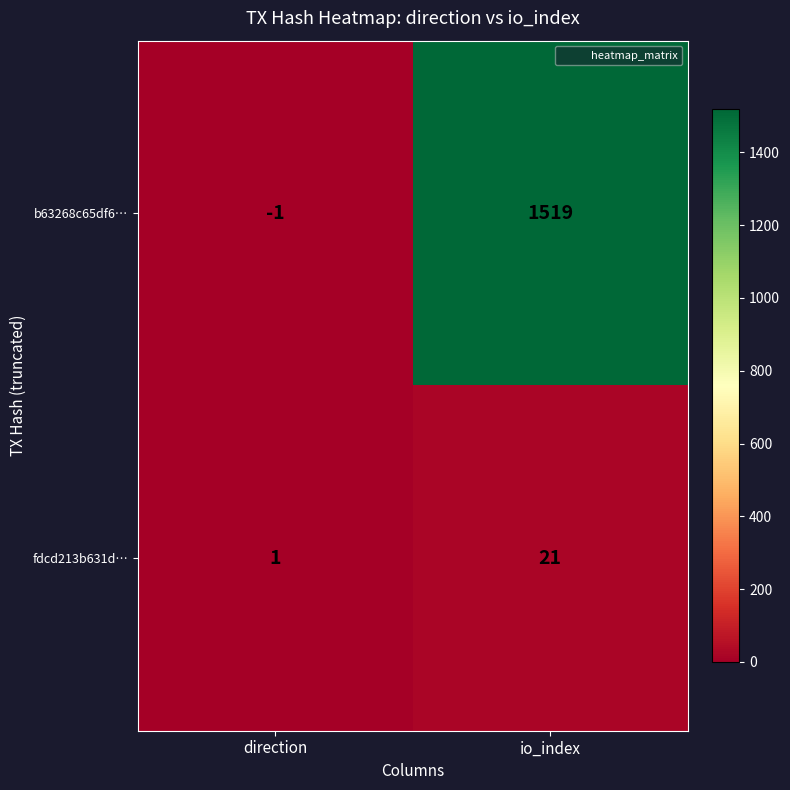

How many data points in fdcd213b631d… are less than 21?

1